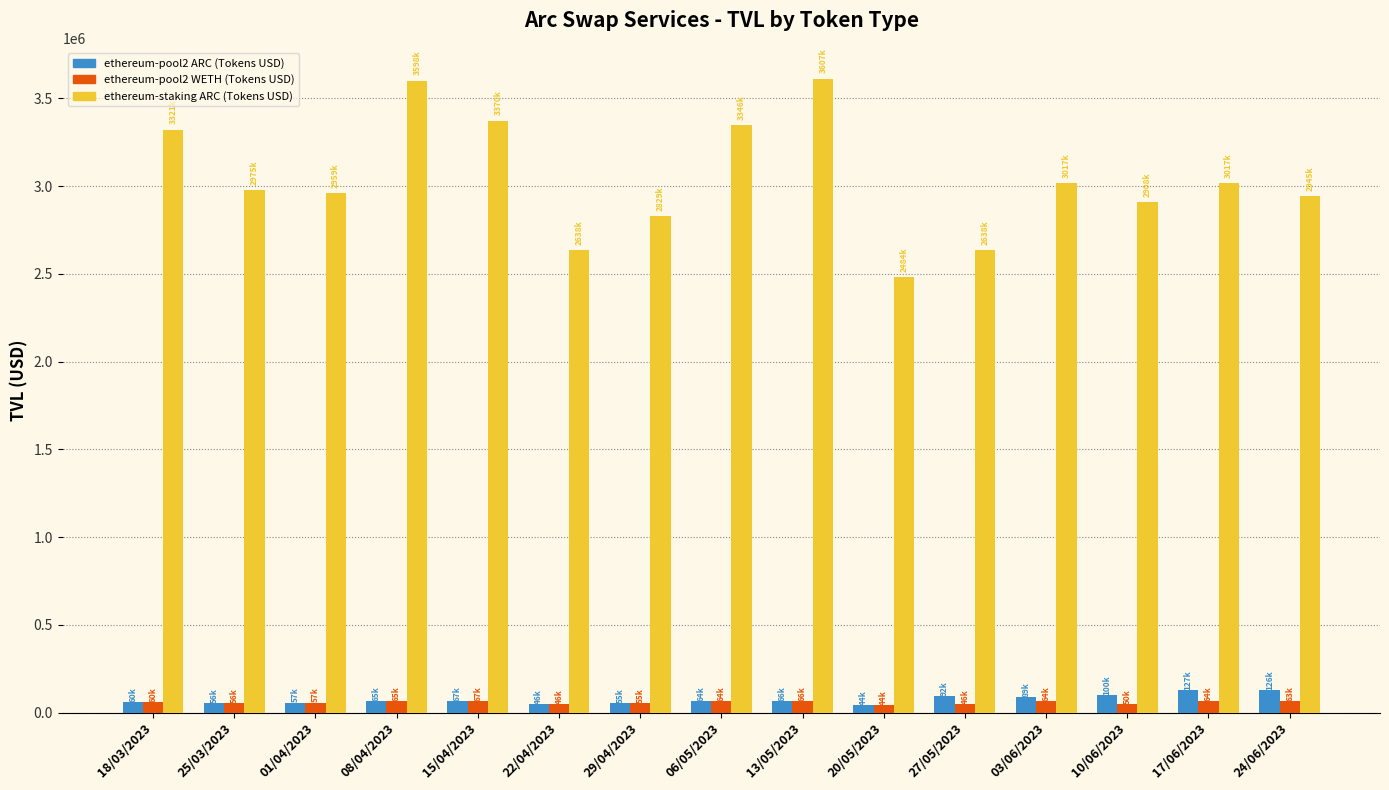

The ethereum-staking ARC (Tokens USD) series shows 2637728.7 at 22/04/2023. True or false?

True